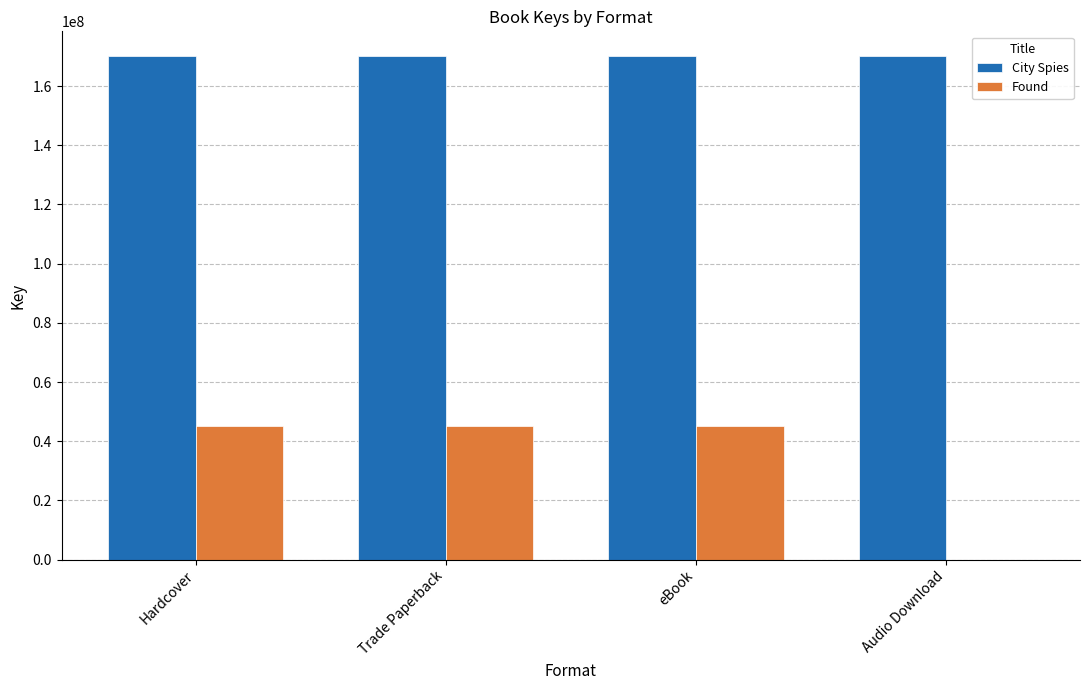

What is the spread (max minus min) of values at Audio Download?

169996586